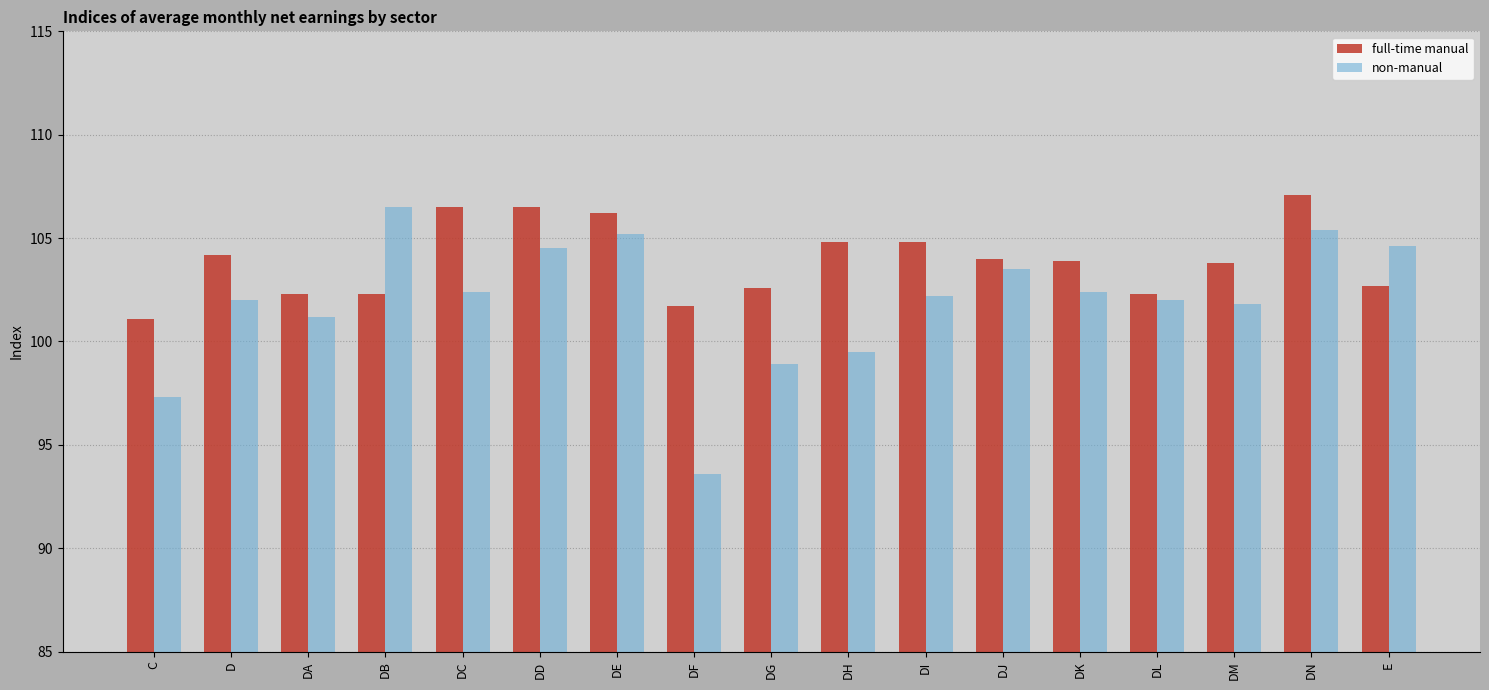

What position from the left is DI?

11